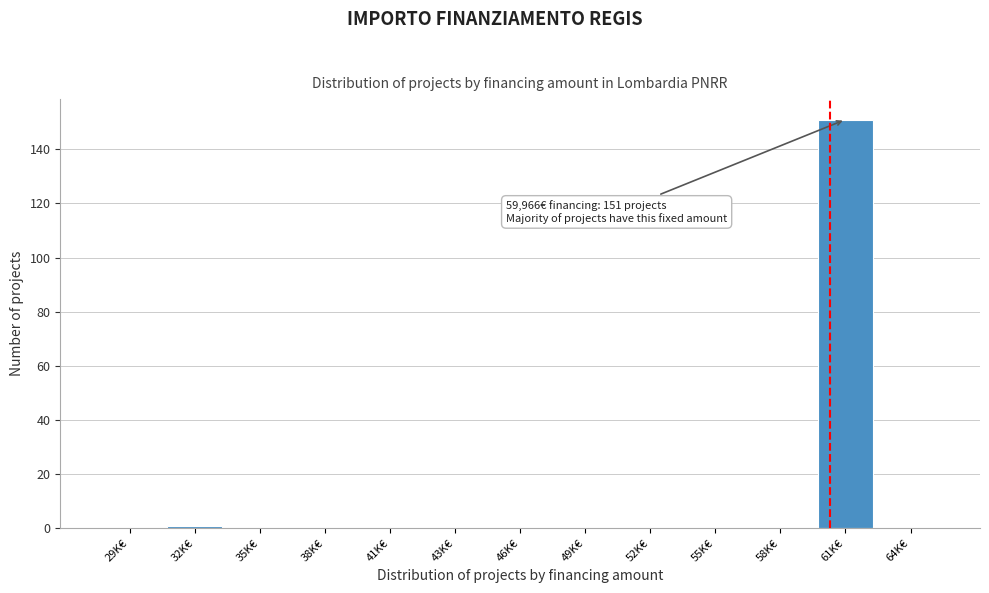

Reading left to right, transcribe all the data shown in this chart.

29K€=0	32K€=1	35K€=0	38K€=0	41K€=0	43K€=0	46K€=0	49K€=0	52K€=0	55K€=0	58K€=0	61K€=151	64K€=0